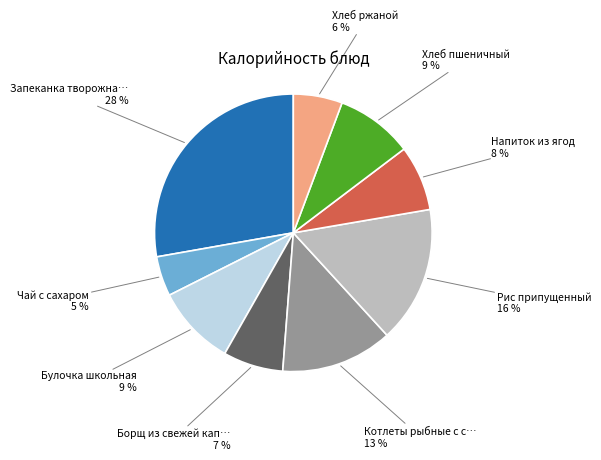

Is there a majority slice in this chart?

No